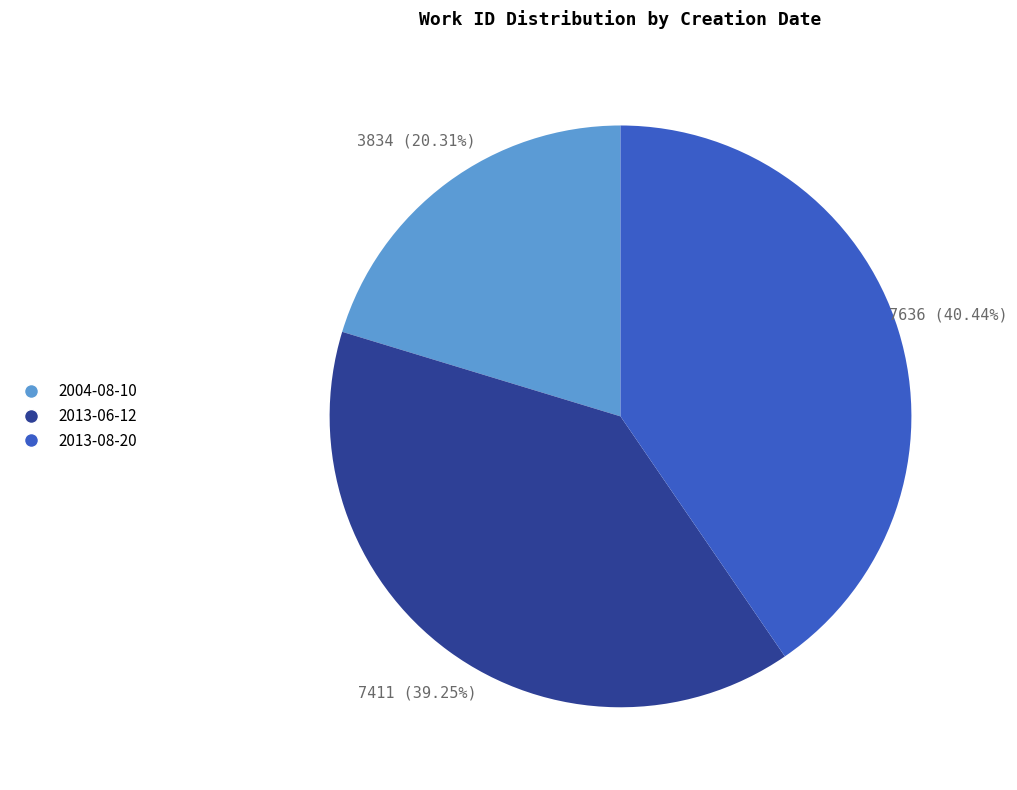

Is it true that 2013-08-20 is 31% of the pie?

False